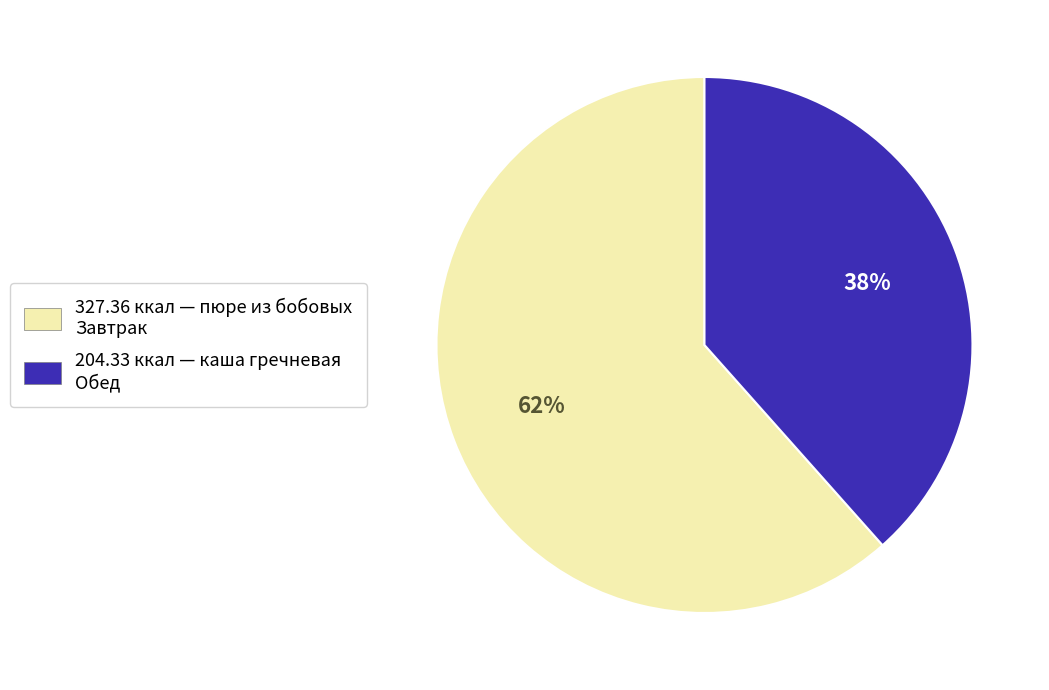

Which category has the biggest portion of the pie?

327.36 ккал — пюре из бобовых Завтрак